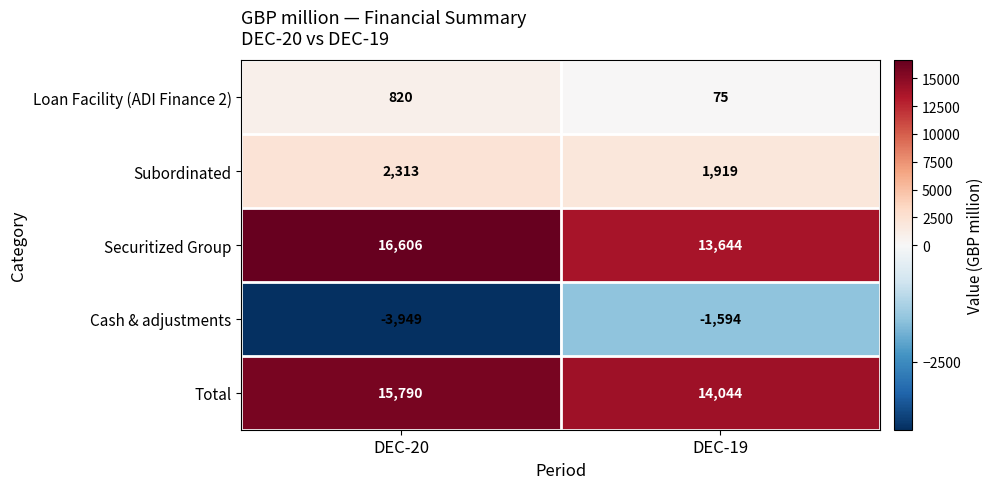

What is the smallest value displayed?

-3949